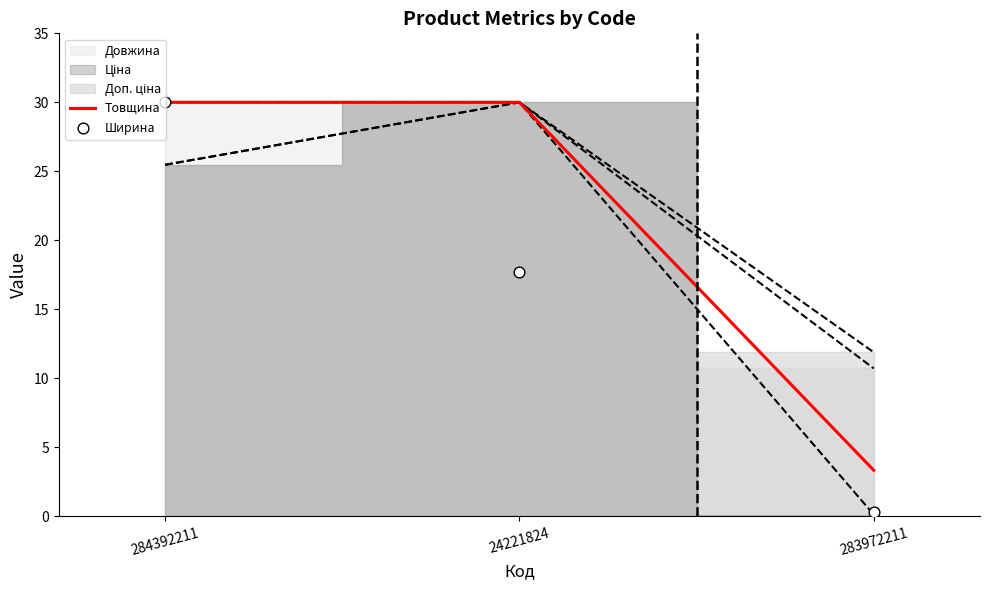

Which series contains the lowest Y value?

Ширина